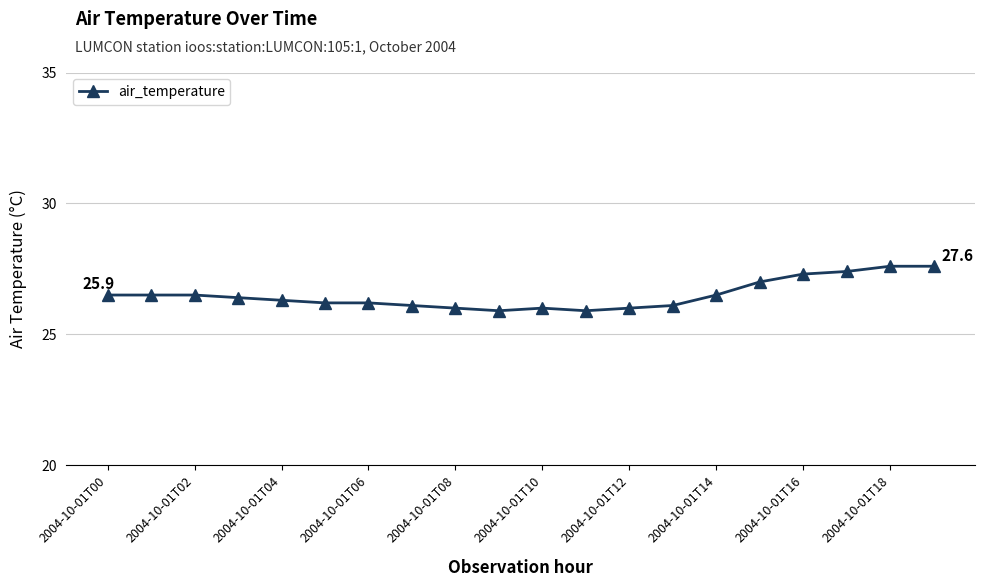

What is the value of the 5th point from the left?

26.3